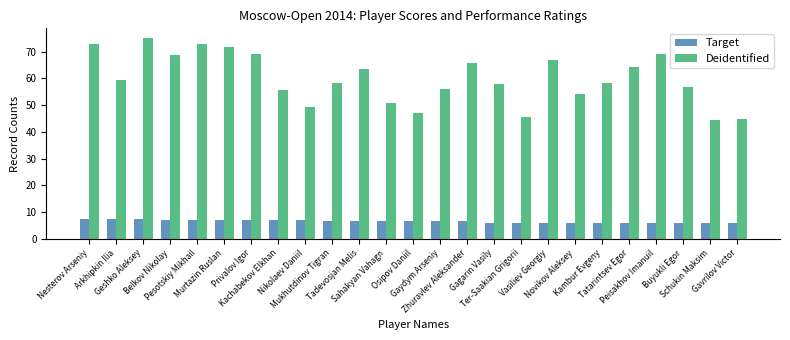

What is the difference between the second highest and second lowest values in the Target series?

1.5